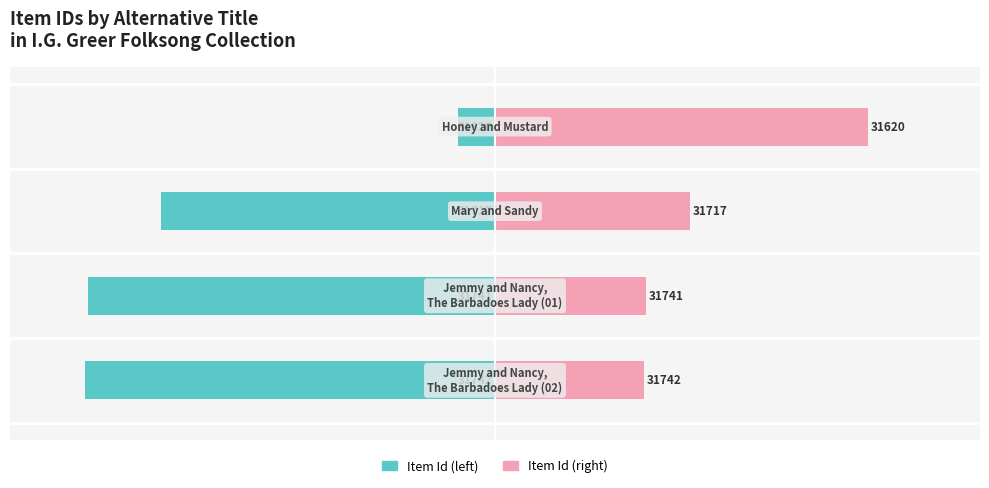

List the series in order of their peak value, highest first.

Item Id (right), Item Id (left)